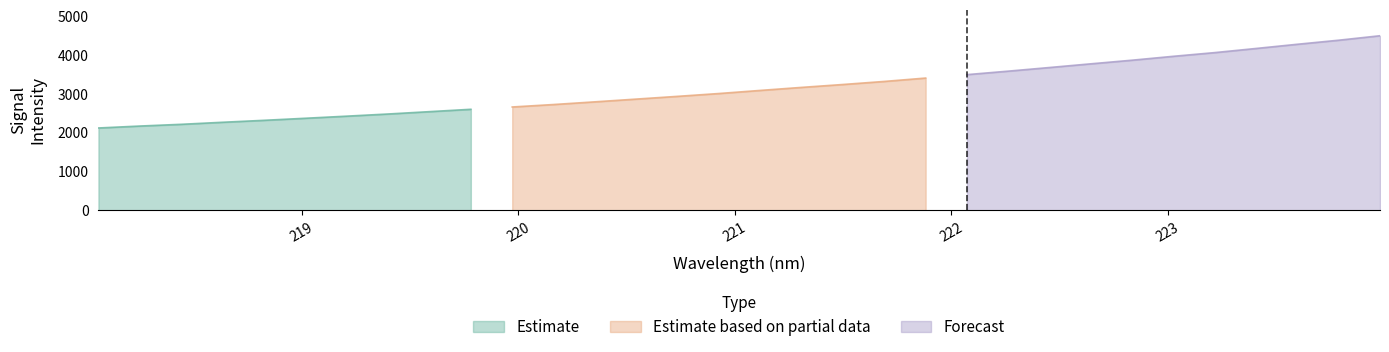

List the labels in order of value, smallest first.

218.0596, 218.2508, 218.442, 218.6332, 218.8244, 219.0156, 219.2067, 219.3979, 219.589, 219.7801, 219.9712, 220.1623, 220.3533, 220.5444, 220.7354, 220.9264, 221.1174, 221.3083, 221.4993, 221.6902, 221.8812, 222.0721, 222.263, 222.4538, 222.6447, 222.8355, 223.0264, 223.2172, 223.408, 223.5987, 223.7895, 223.9802